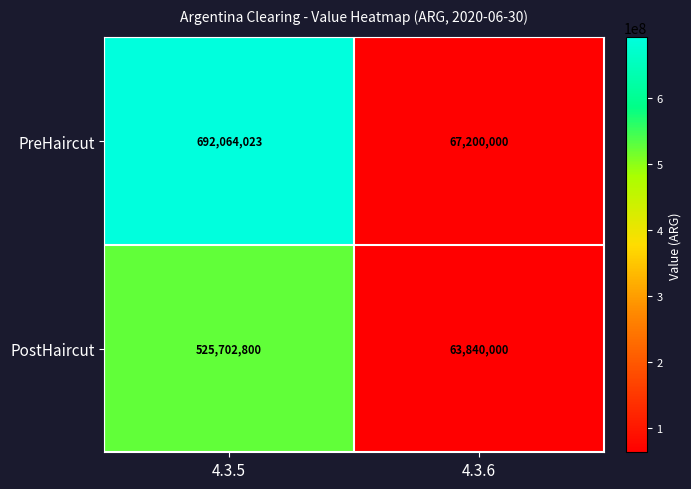

Rank the series at 4.3.6 from highest to lowest value.

PreHaircut, PostHaircut